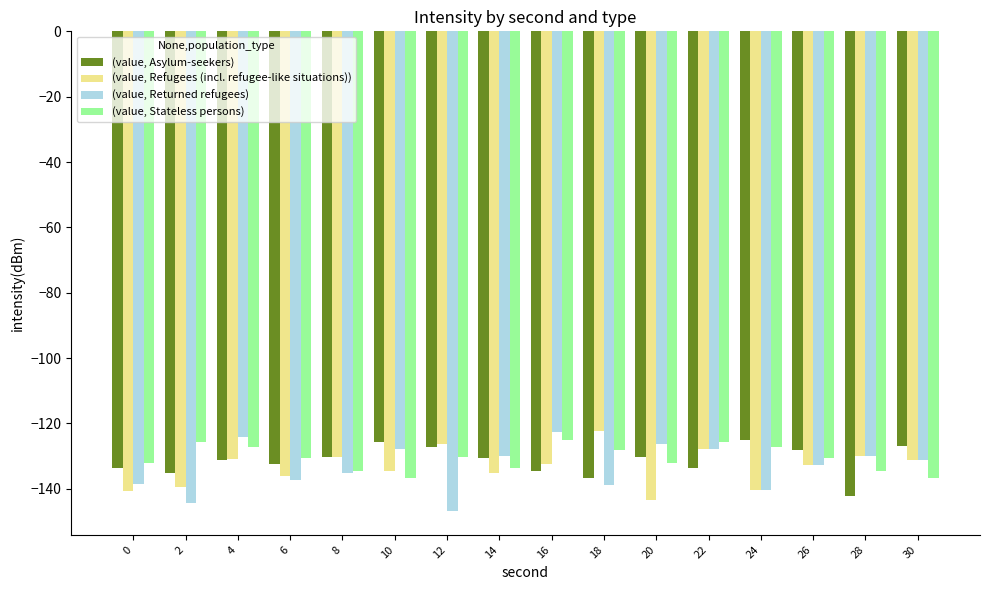

The (value, Refugees (incl. refugee-like situations)) series shows -198.7 at 10. True or false?

False